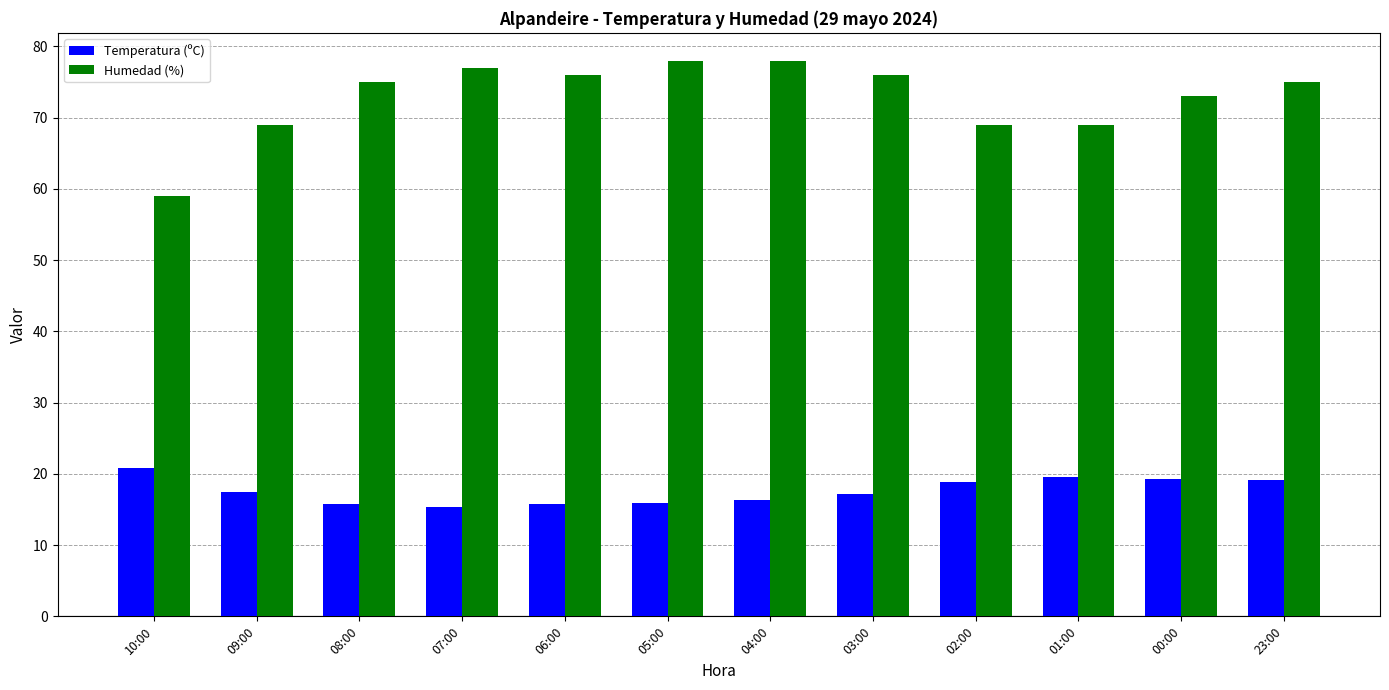

What value does the Humedad (%) series have at 04:00?

78.0